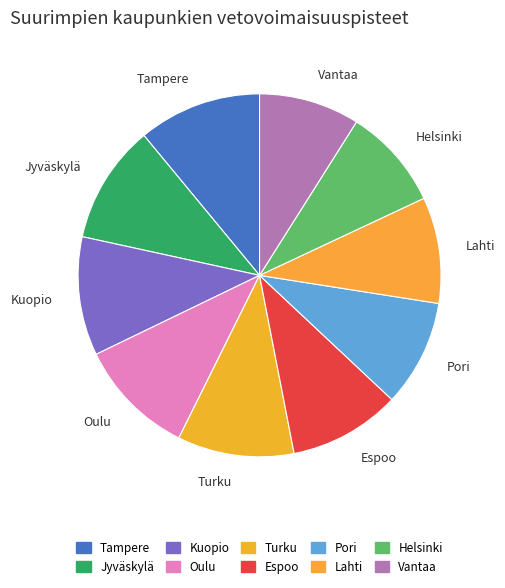

How many slices are in this pie chart?

10